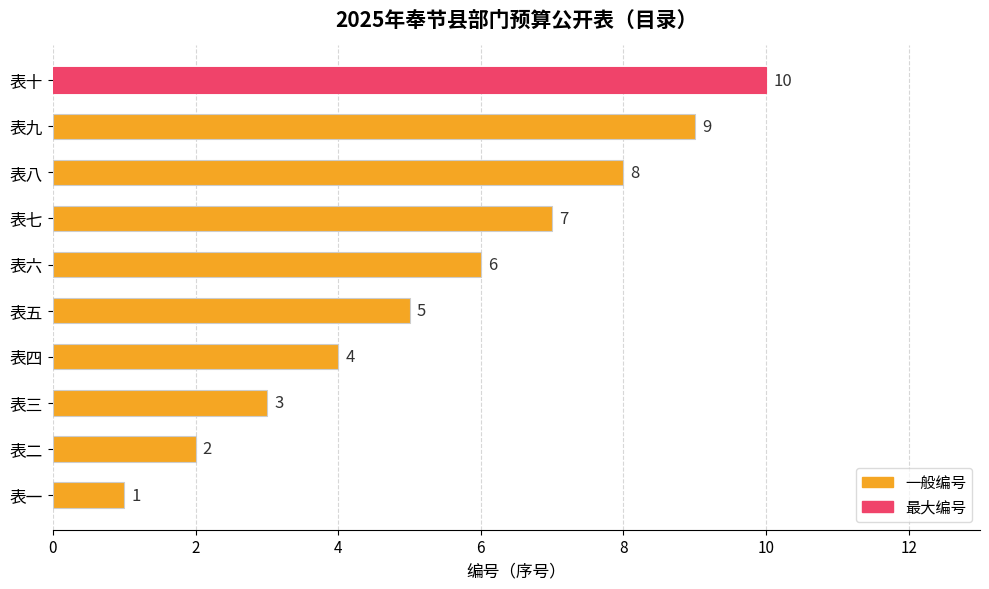

At which label is the value closest to 5?

表五